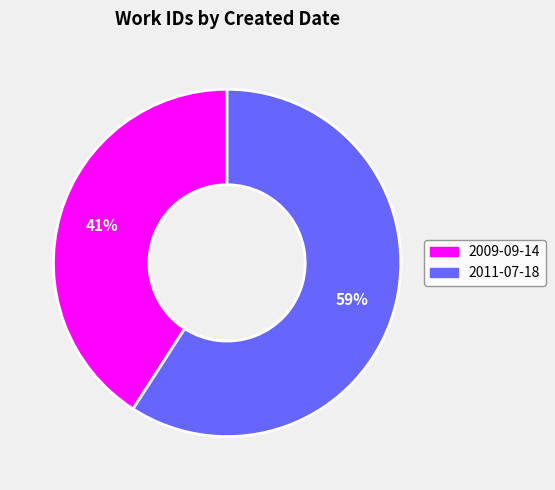

What is the majority slice?

2011-07-18